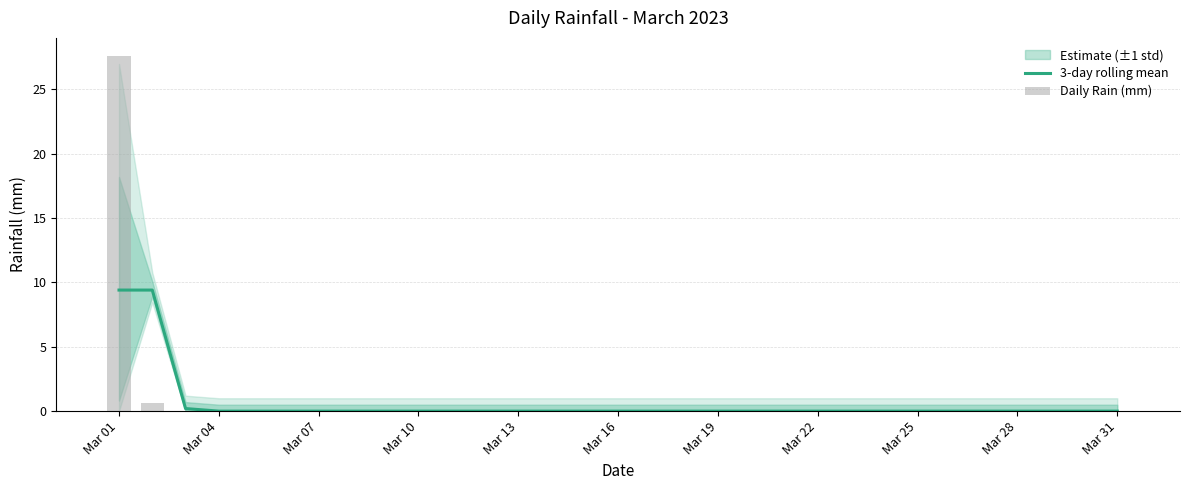

At which category is the sum across all series the highest?

Mar 01